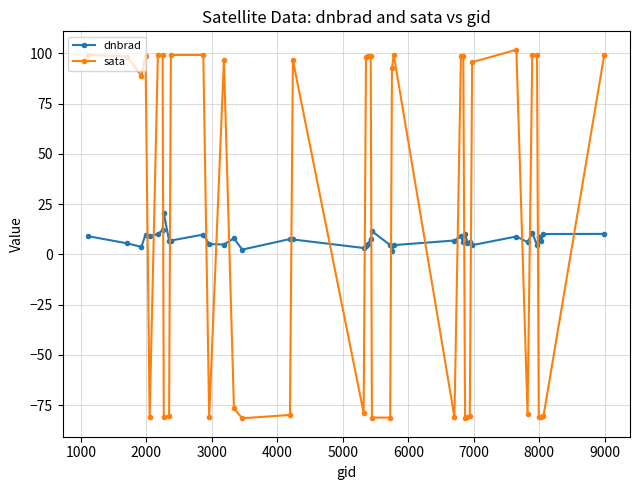

Which series has the largest range (max minus min)?

sata